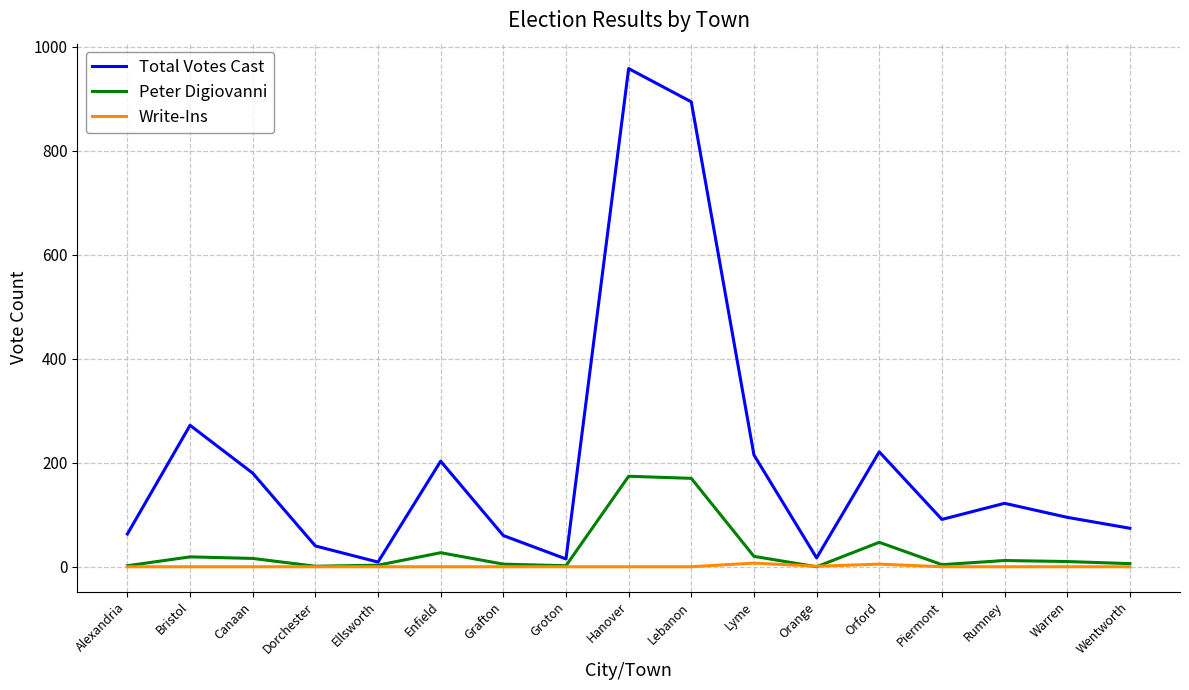

Where is Total Votes Cast nearest to the value 483?

Bristol